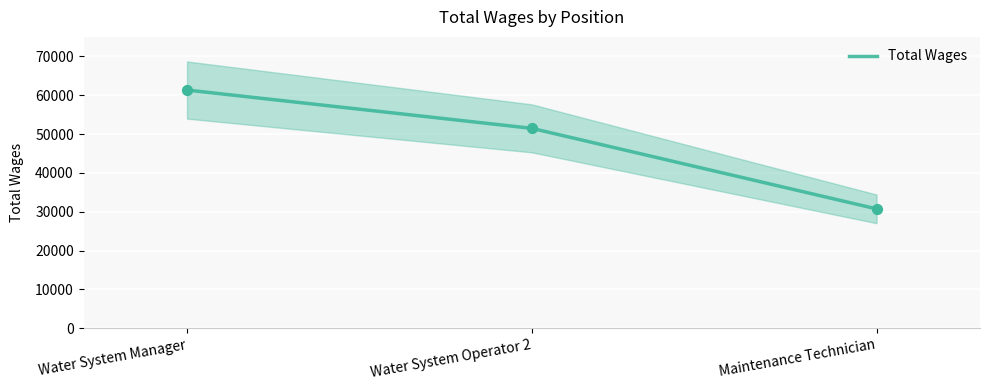

Between Maintenance Technician and Water System Manager, which is larger?

Water System Manager